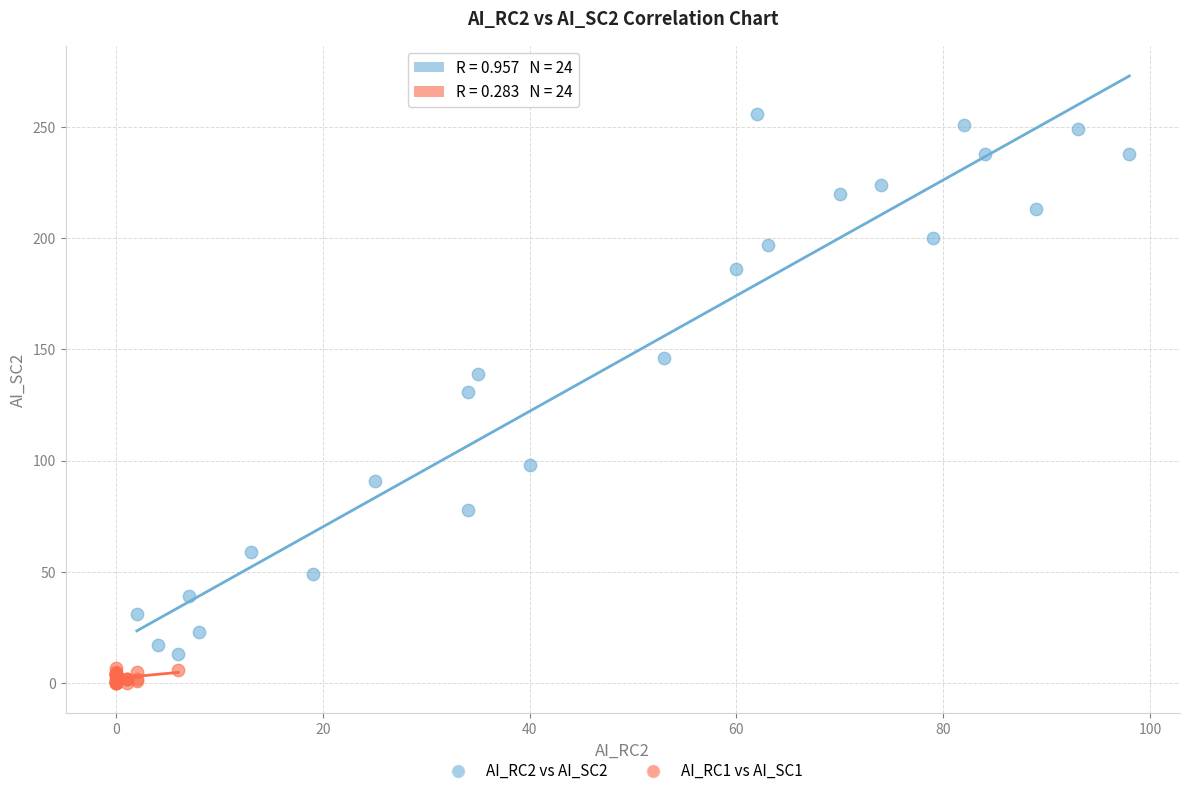

Which series reaches the maximum Y coordinate?

AI_RC2 vs AI_SC2